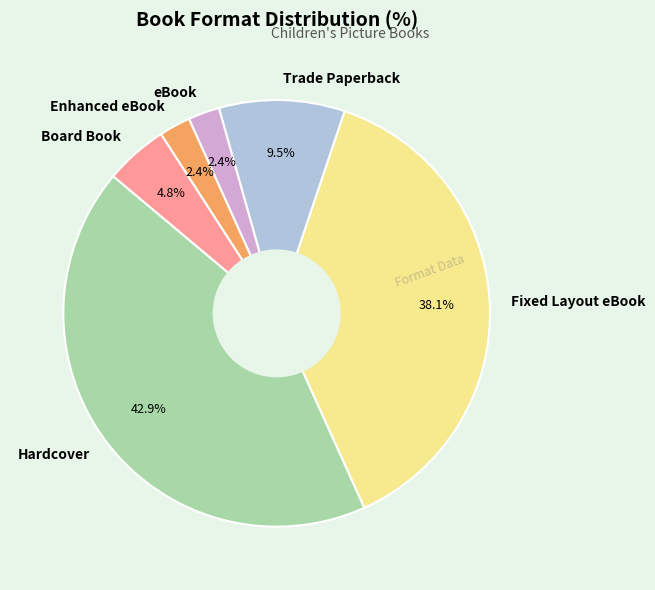

To the nearest percent, what is the average slice percentage?

17%